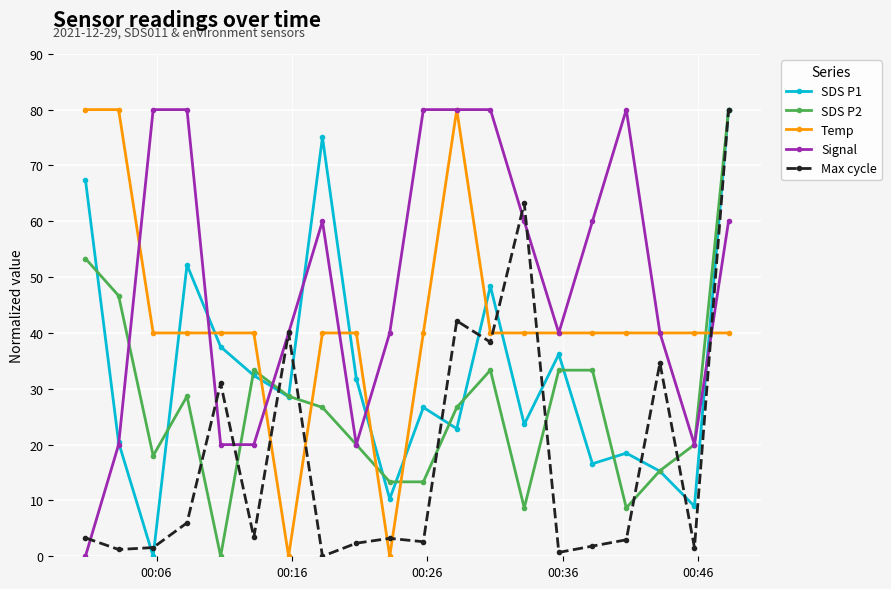

Count the Signal values in the range 20 to 80.

19